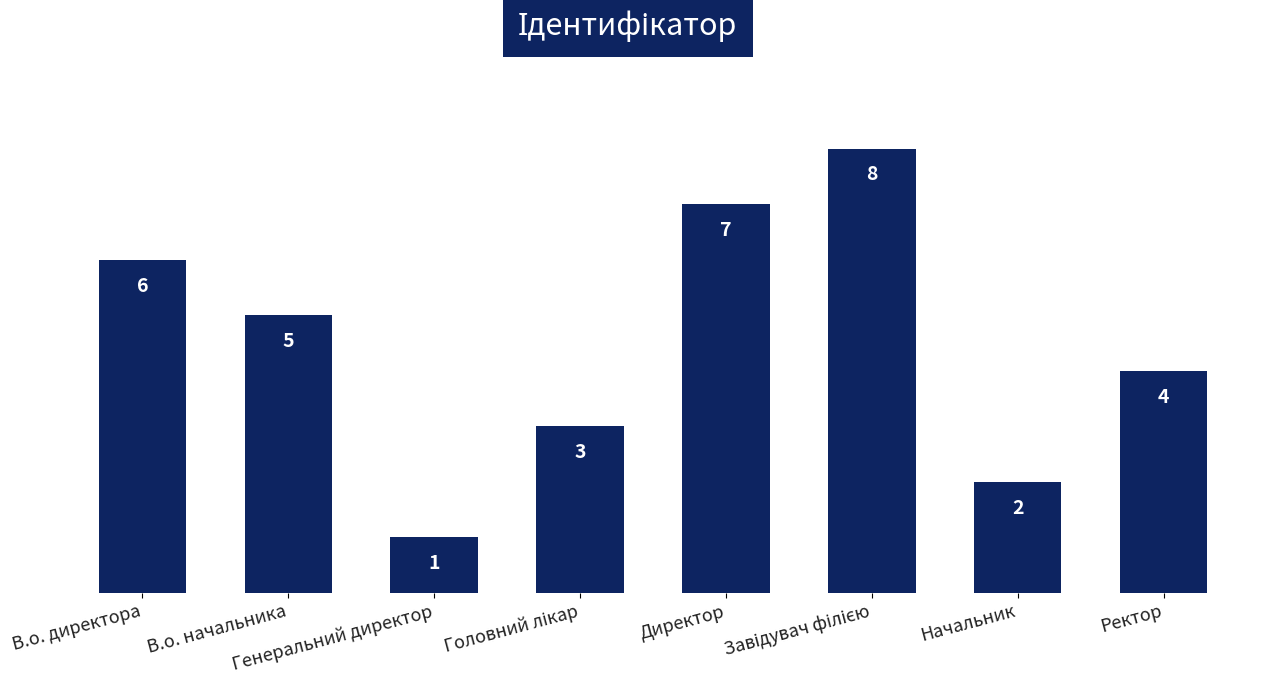

What is the maximum value shown in the chart?

8